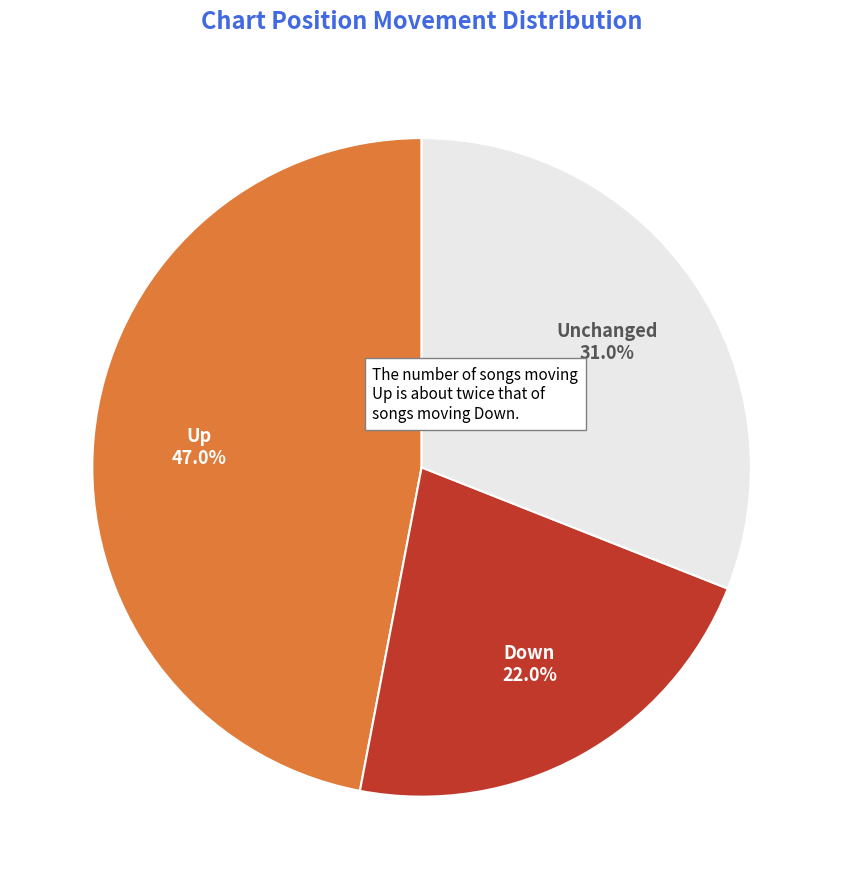

To the nearest percent, what is the average slice percentage?

33%